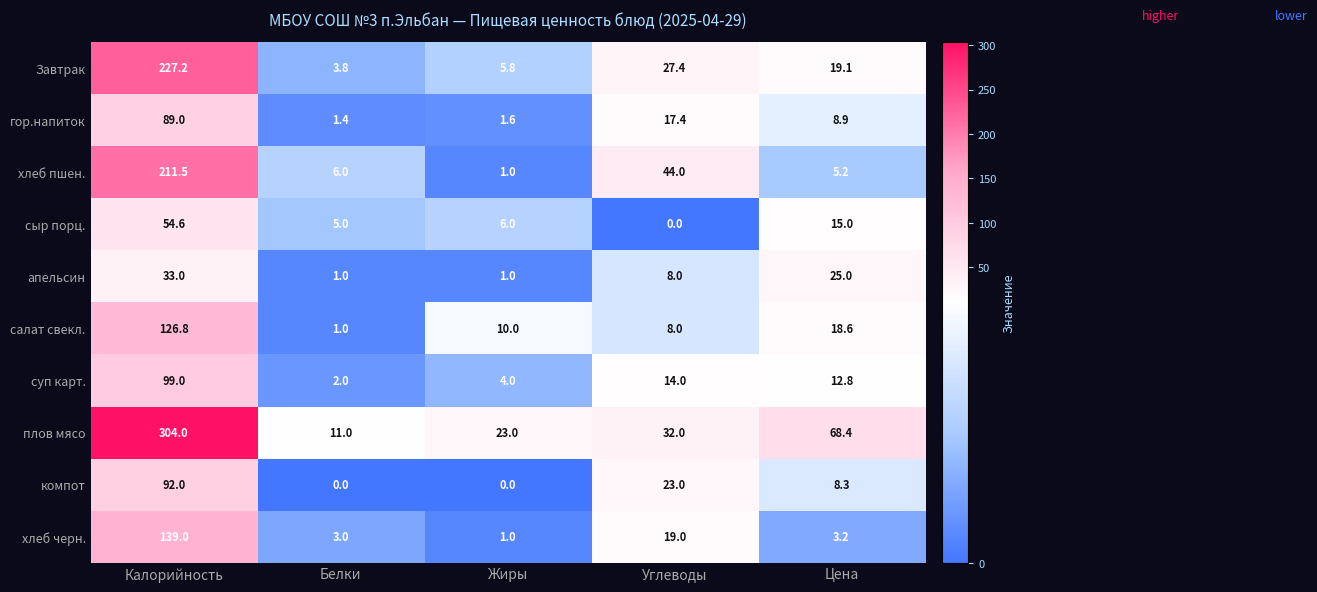

List the series in order of their peak value, highest first.

плов мясо, Завтрак, хлеб пшен., хлеб черн., салат свекл., суп карт., компот, гор.напиток, сыр порц., апельсин